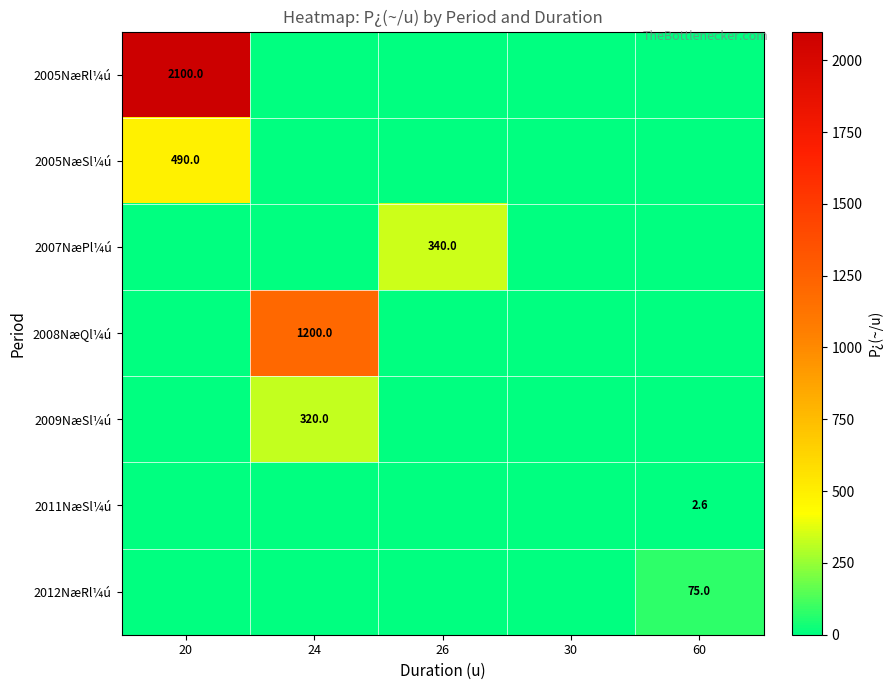

True or false: 2005NæRl¼ú has a value of 1466.8 at 20.

False